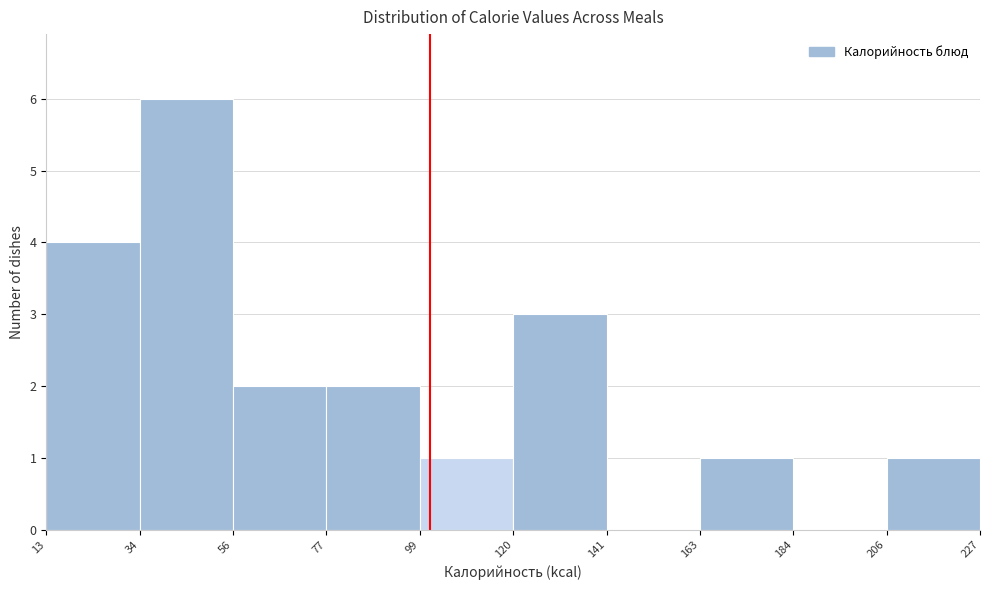

Which range on the x-axis has the tallest bar?

34 to 56